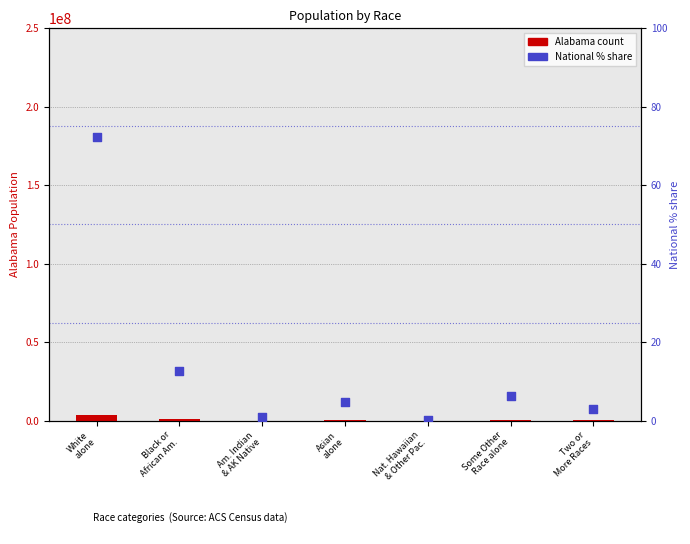

What are all the series names shown in the legend?

Alabama count, National % share